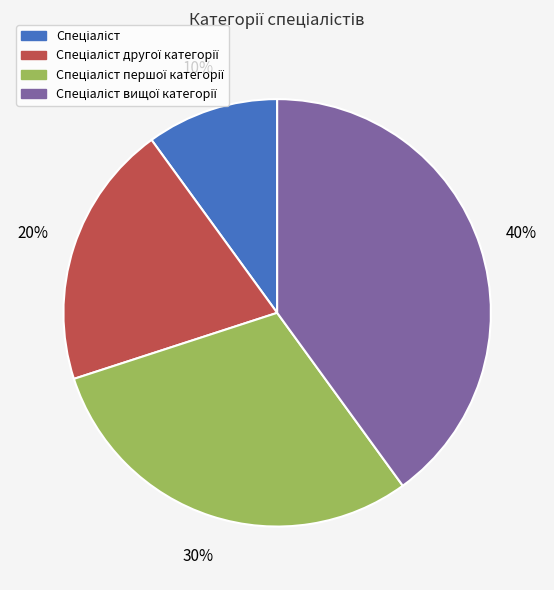

Count the number of slices in the pie.

4